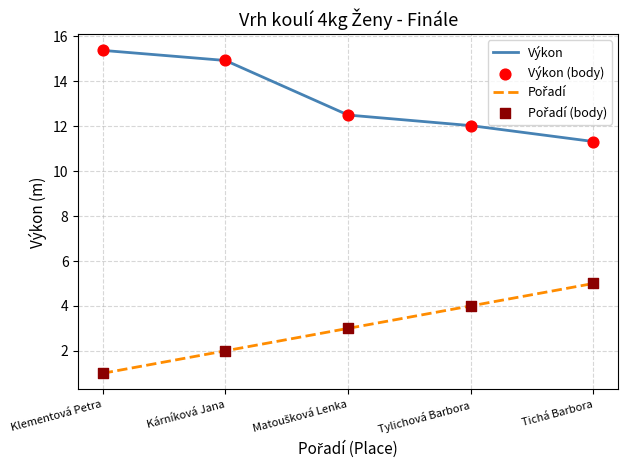

At which category is the sum across all series the highest?

Kárníková Jana